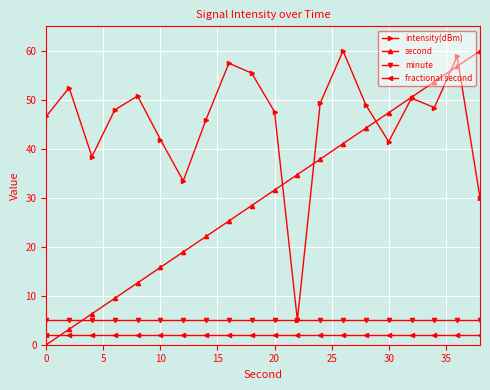

What is the lowest value of the minute series?

5.0